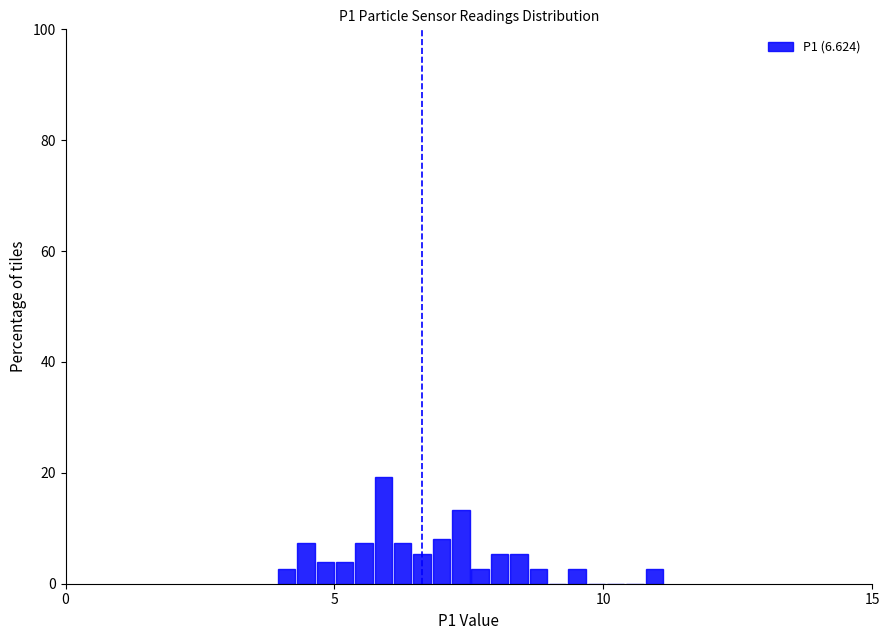

Read against the x-axis, roughly where is the centre of the tallest bar?

6.0